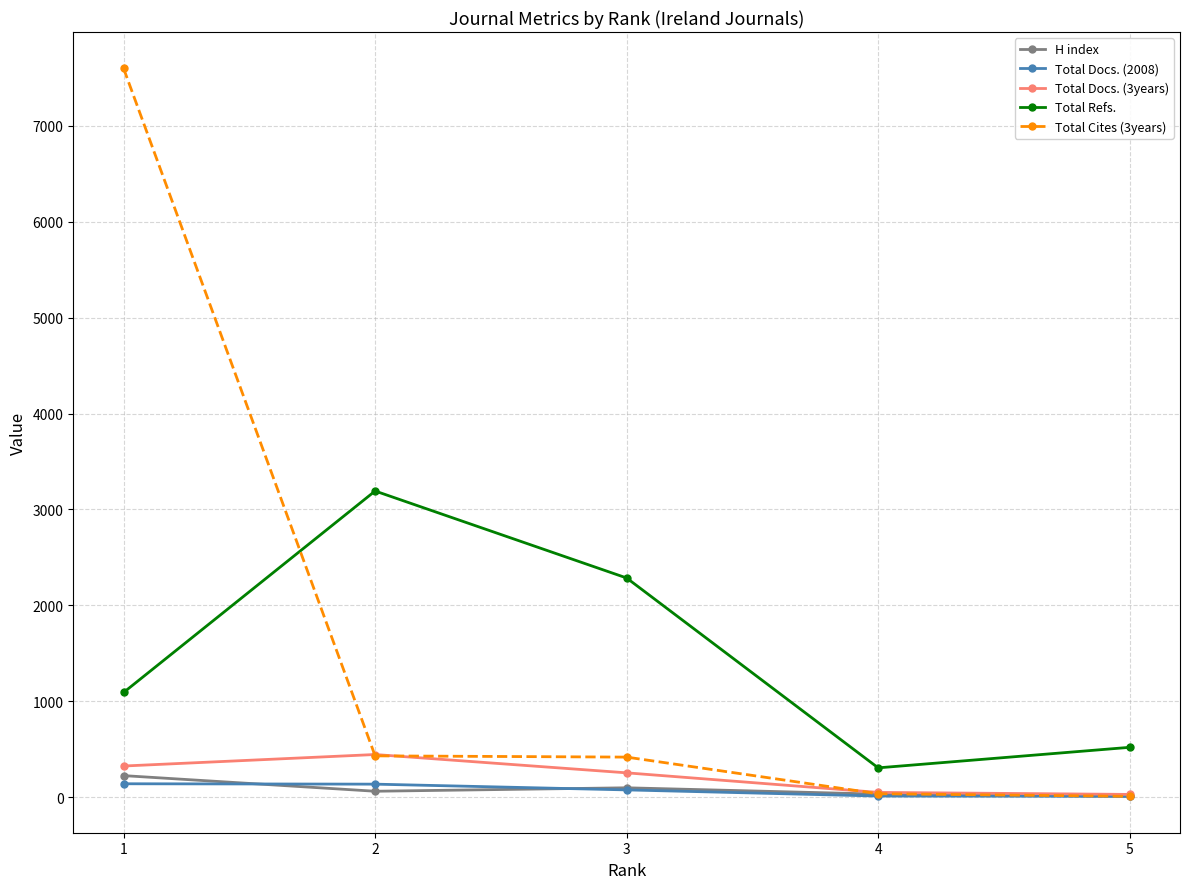

List the series in order of their peak value, highest first.

Total Cites (3years), Total Refs., Total Docs. (3years), H index, Total Docs. (2008)